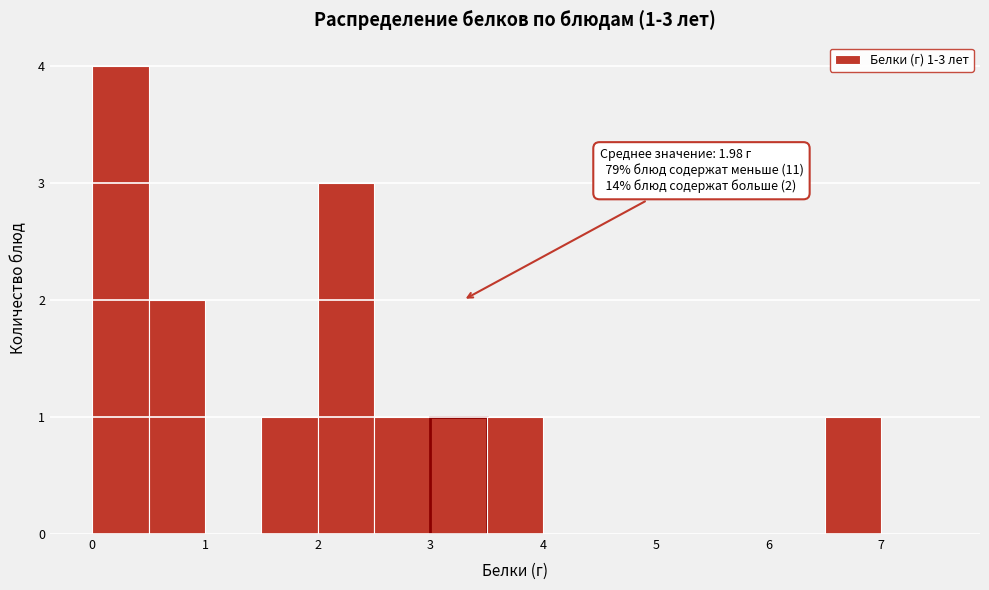

Which range on the x-axis has the tallest bar?

0.0 to 0.5